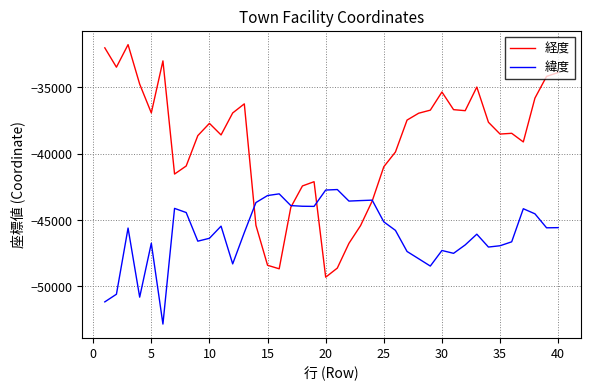

In 緯度, how many points are lower than both neighbors (excluding endpoints)?

10